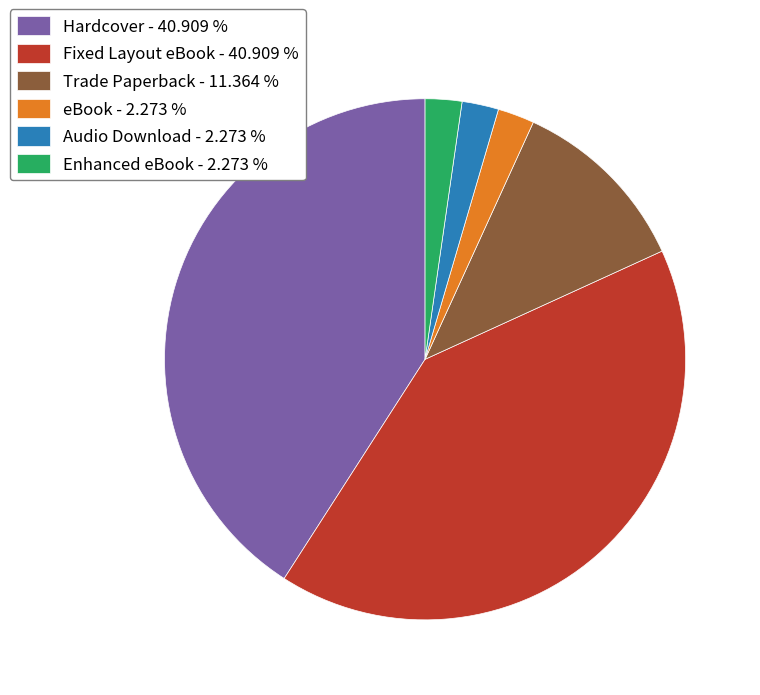

Approximately how many times larger is the value at eBook - 2.273 % compared to Audio Download - 2.273 %?

1.0